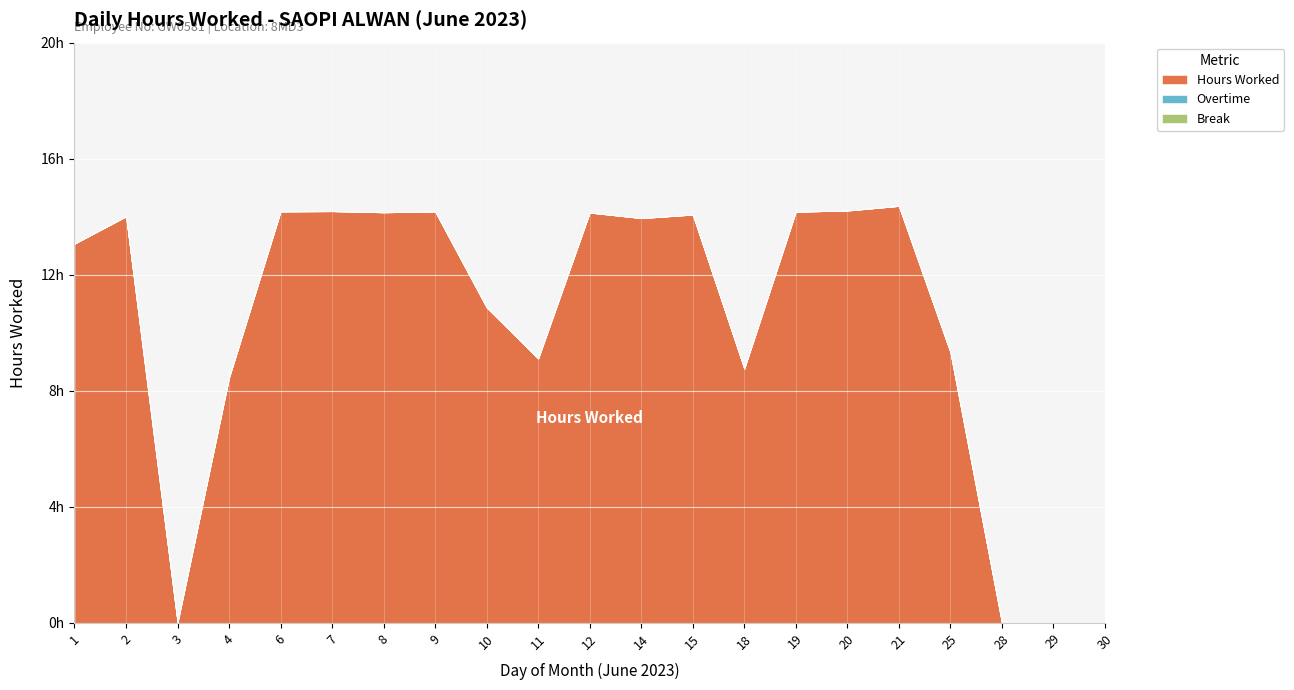

Rank the series by their maximum value, from lowest to highest.

Overtime, Break, Hours Worked